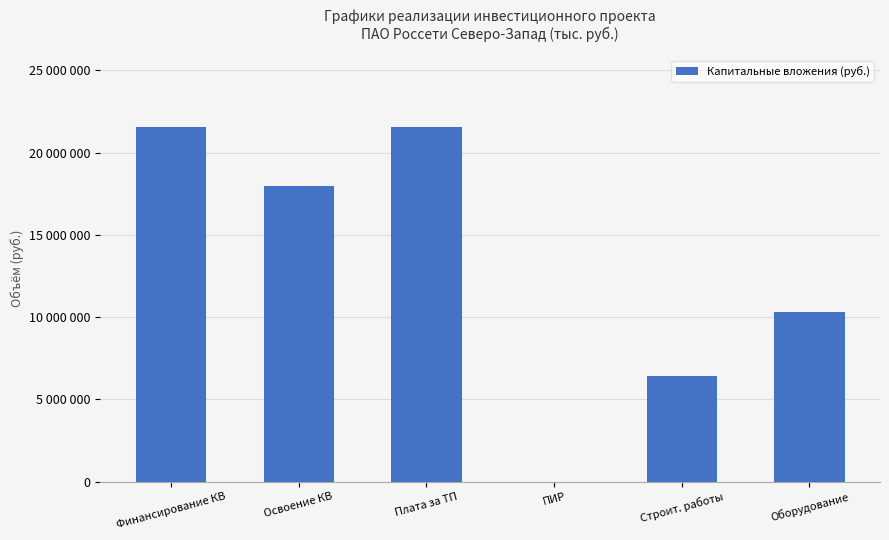

Are the bars horizontal?

No